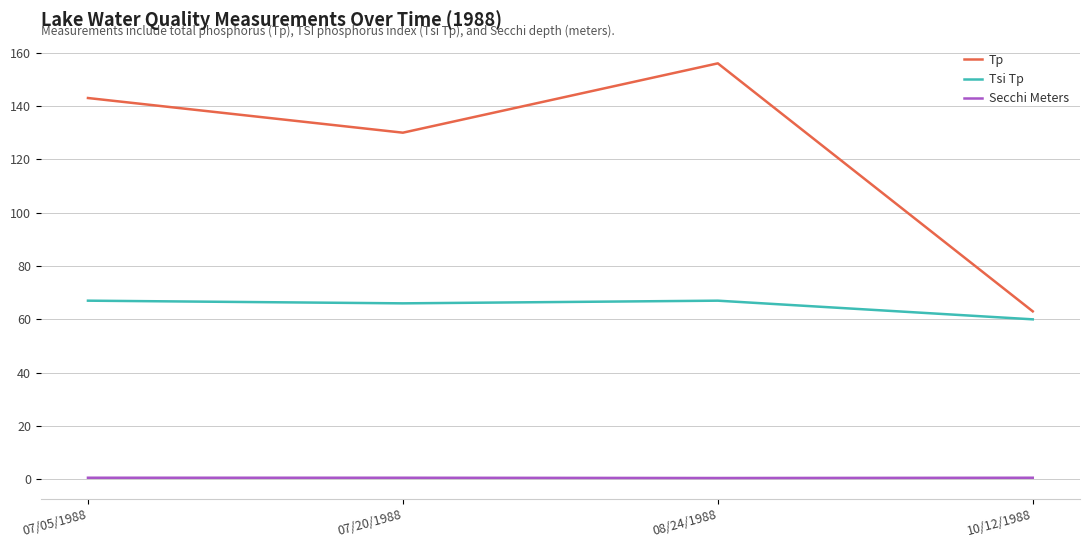

What is the spread (max minus min) of values at 07/05/1988?

142.4